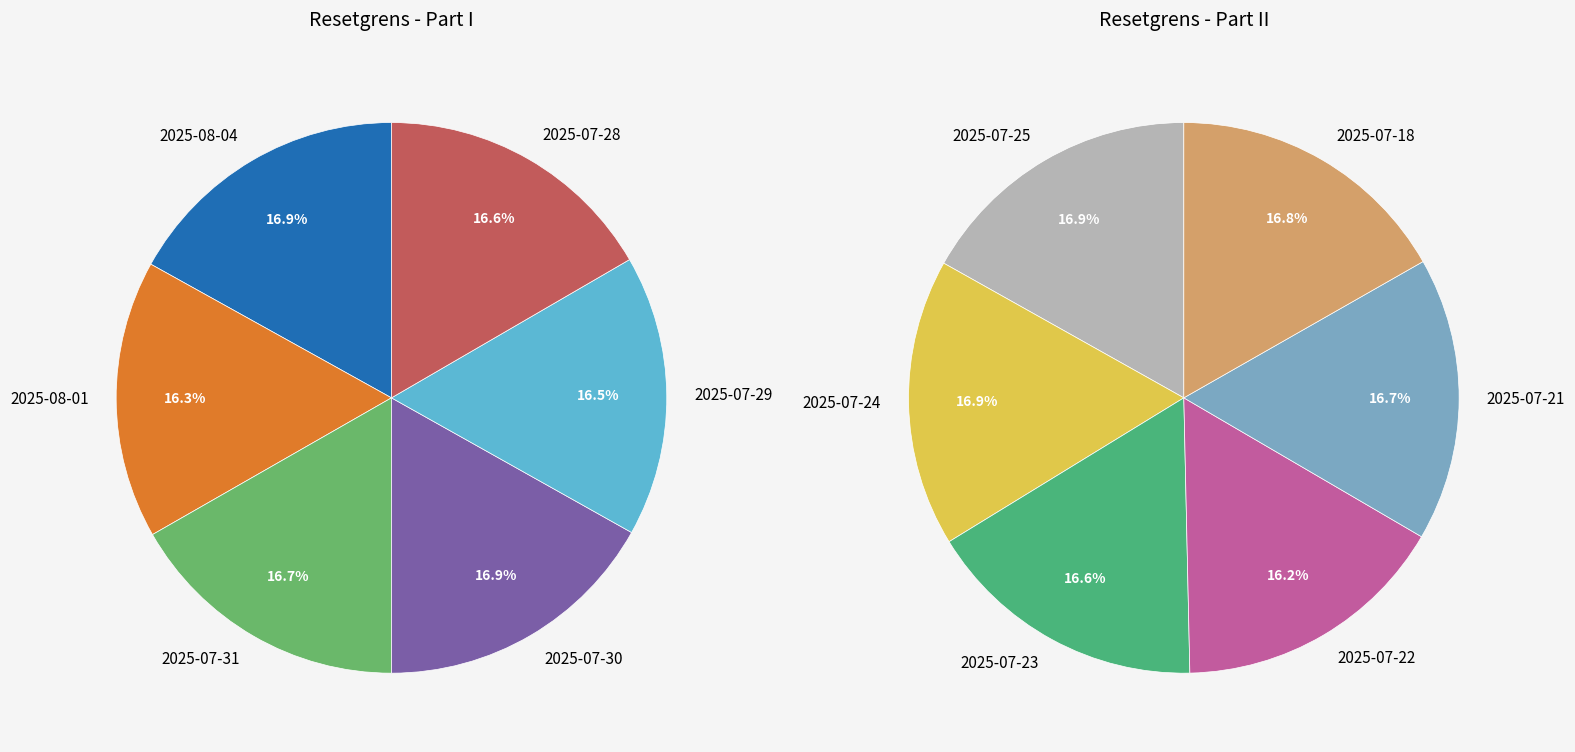

How many segments does this pie chart have?

12